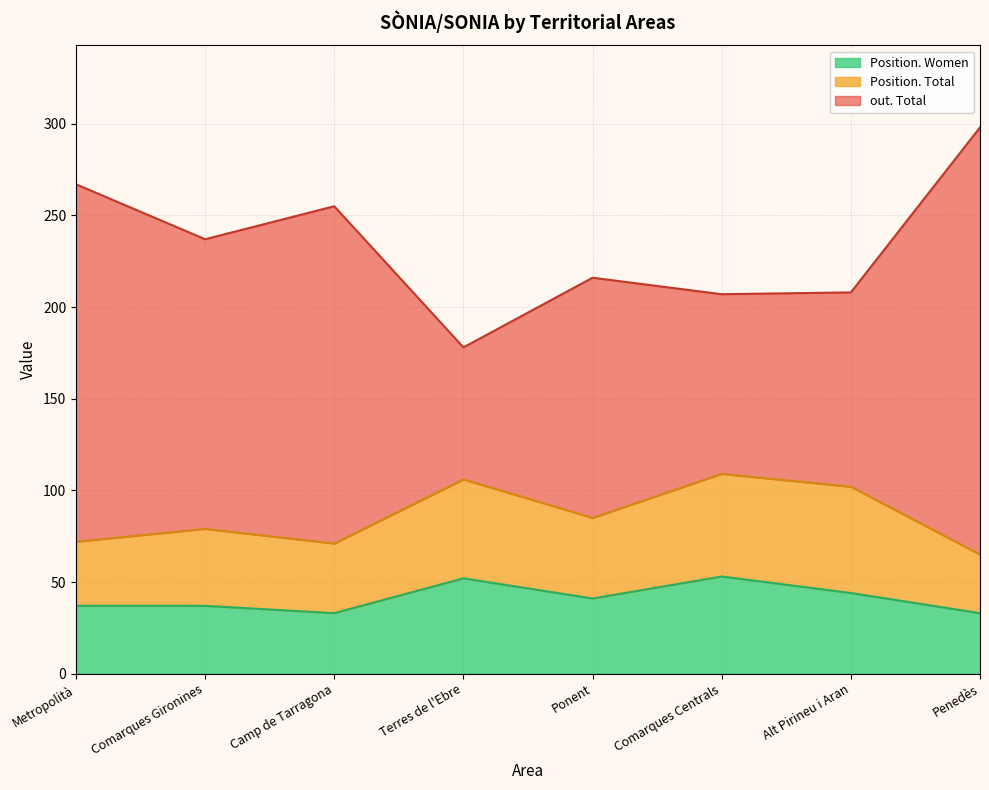

Is the value of Position. Women at Camp de Tarragona greater than the value of Position. Total at Ponent?

No